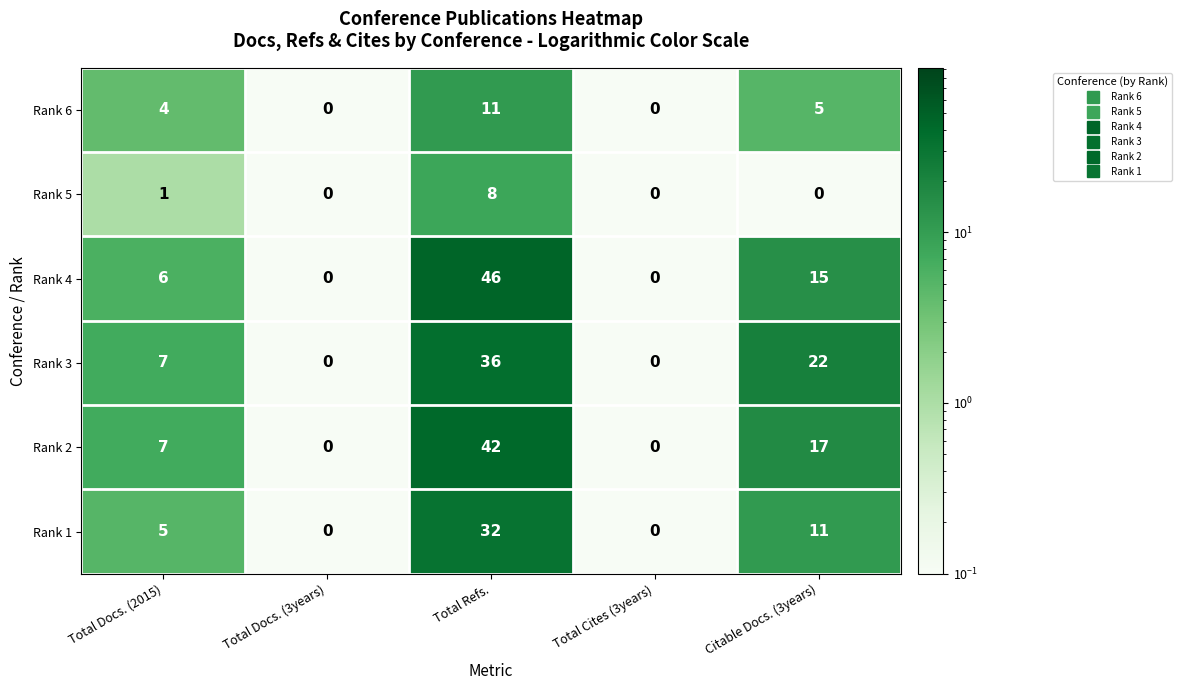

Reading right to left, extract all data points from this chart.

Rank 6: Citable Docs. (3years)=5	Total Cites (3years)=0	Total Refs.=11	Total Docs. (3years)=0	Total Docs. (2015)=4
Rank 5: Citable Docs. (3years)=0	Total Cites (3years)=0	Total Refs.=8	Total Docs. (3years)=0	Total Docs. (2015)=1
Rank 4: Citable Docs. (3years)=15	Total Cites (3years)=0	Total Refs.=46	Total Docs. (3years)=0	Total Docs. (2015)=6
Rank 3: Citable Docs. (3years)=22	Total Cites (3years)=0	Total Refs.=36	Total Docs. (3years)=0	Total Docs. (2015)=7
Rank 2: Citable Docs. (3years)=17	Total Cites (3years)=0	Total Refs.=42	Total Docs. (3years)=0	Total Docs. (2015)=7
Rank 1: Citable Docs. (3years)=11	Total Cites (3years)=0	Total Refs.=32	Total Docs. (3years)=0	Total Docs. (2015)=5